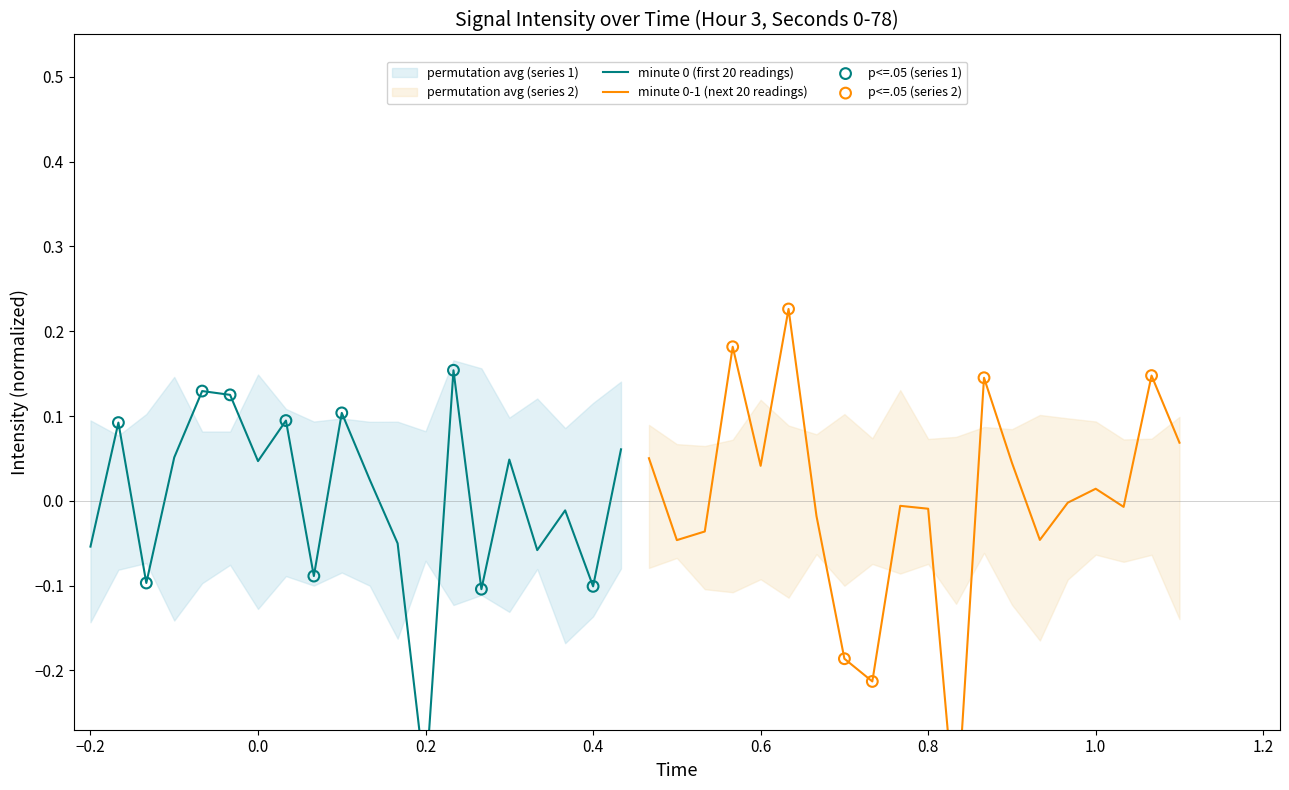

Which series reaches the maximum Y coordinate?

intensity_min2